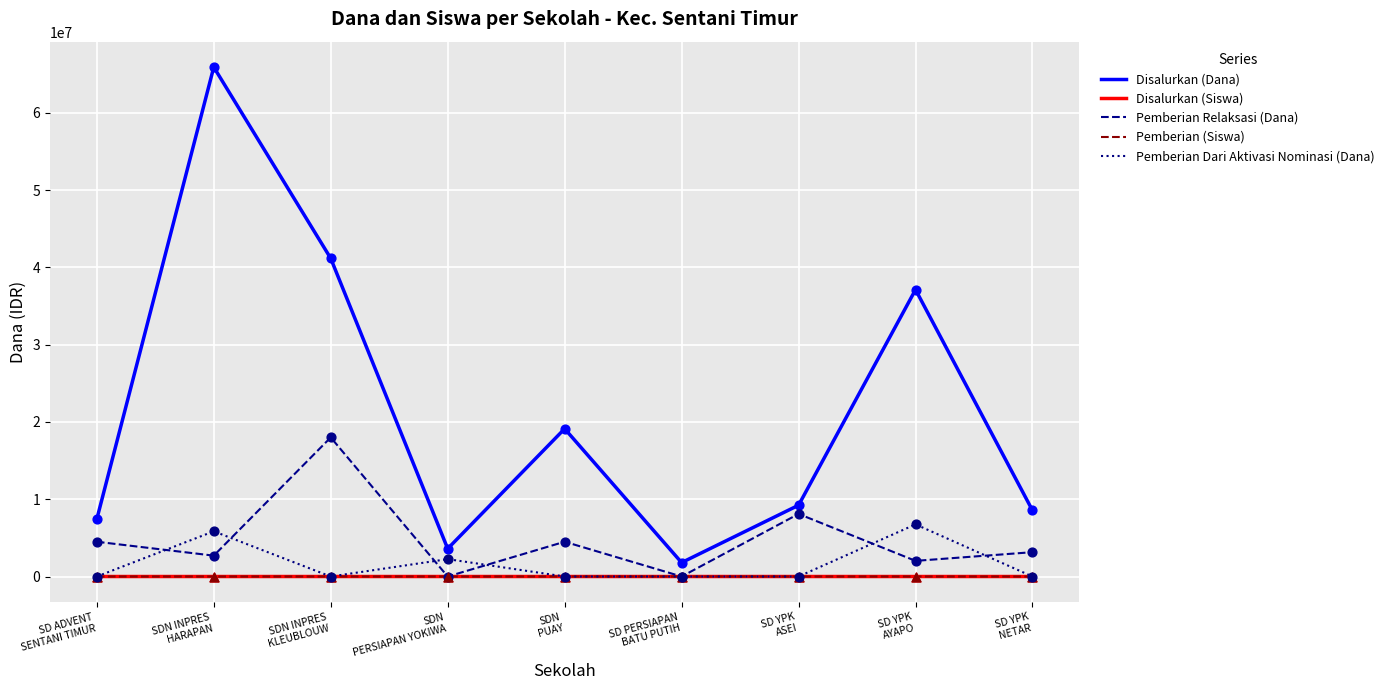

Which series has the largest total across all categories?

Disalurkan (Dana)